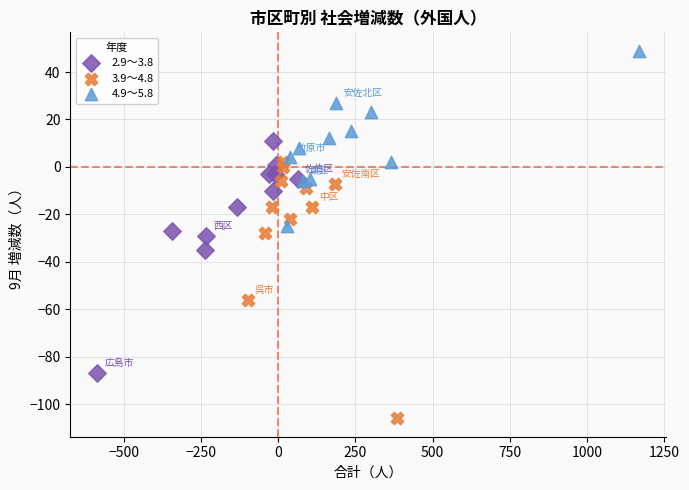

Which series contains the highest Y value?

4.9～5.8